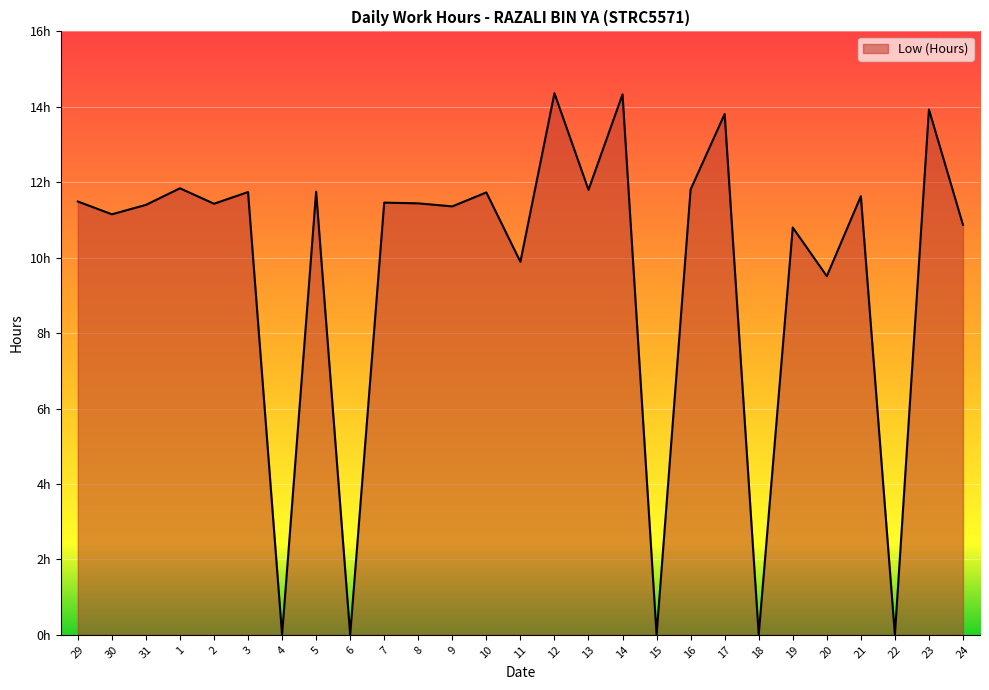

At which category does the data reach its first local valley?

30